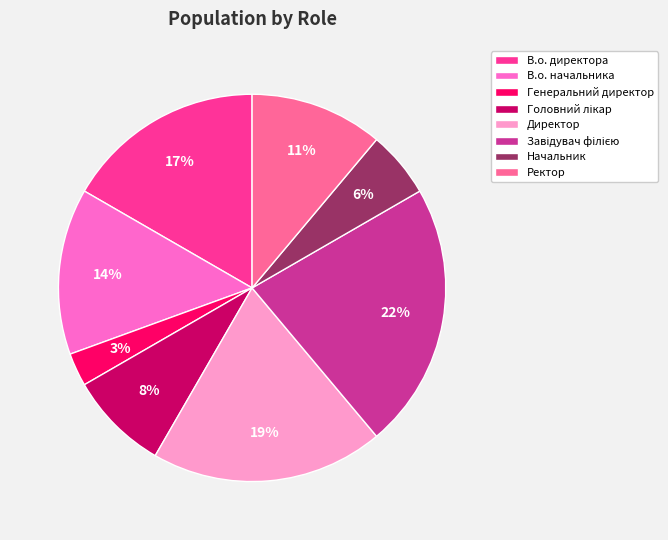

To the nearest percent, what percentage of the pie is Генеральний директор?

3%